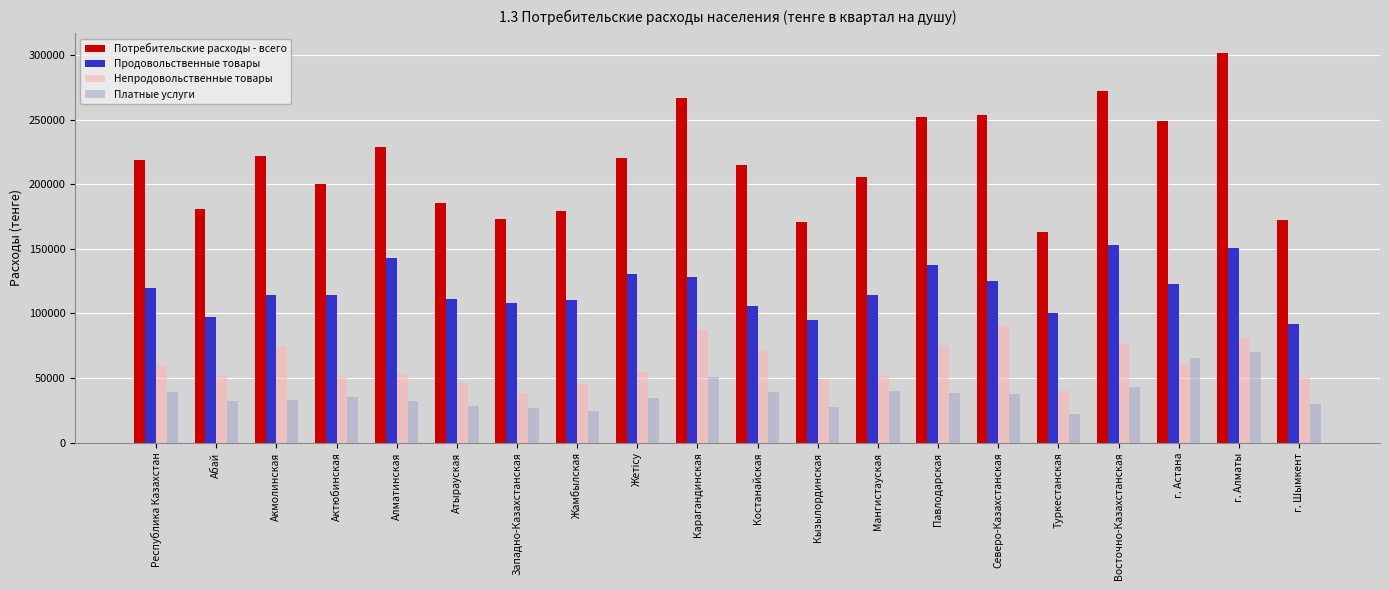

The Платные услуги series shows 99967 at г. Астана. True or false?

False